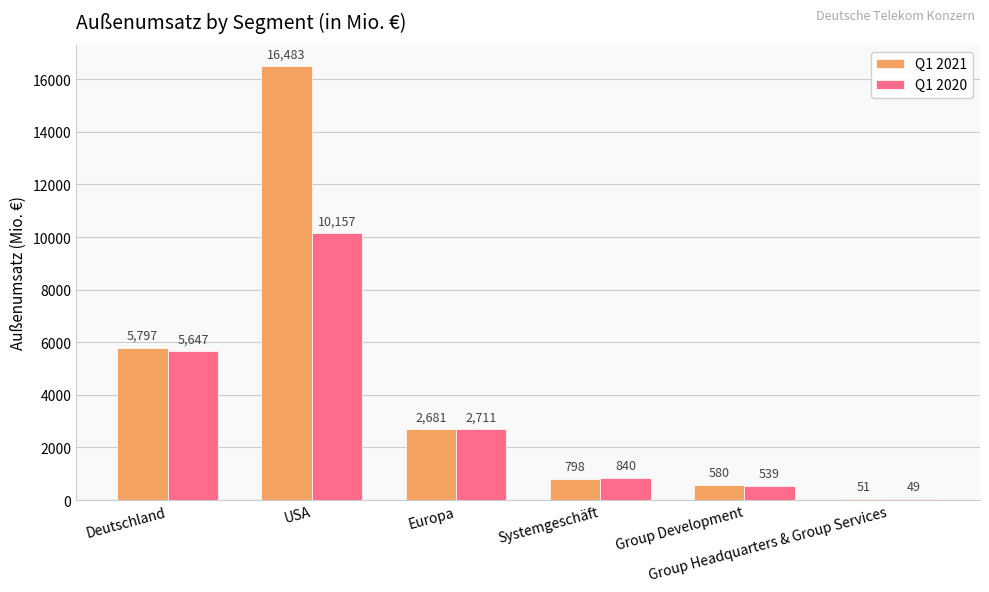

At which category is the sum across all series the highest?

USA